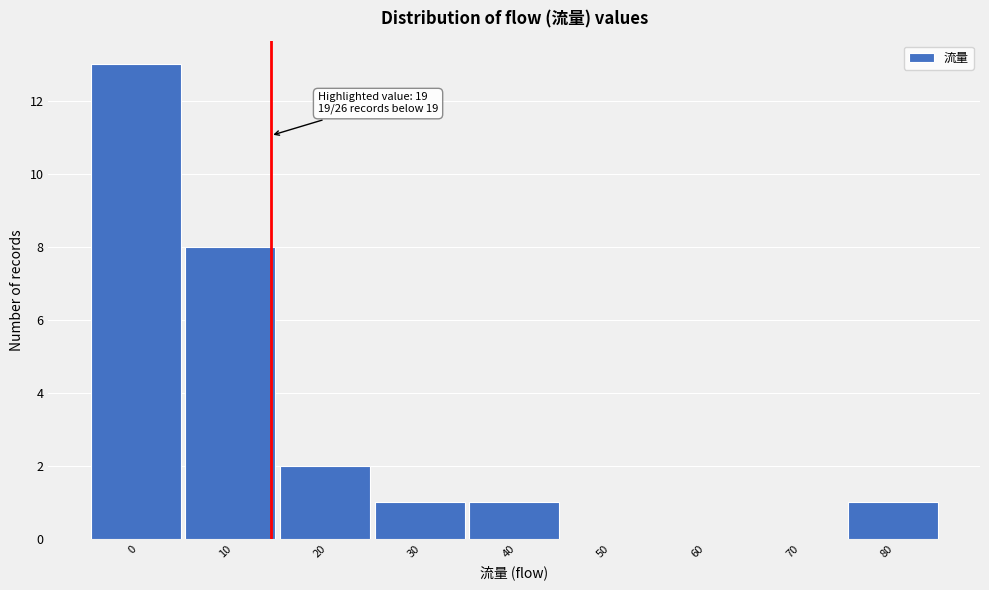

Reading right to left, transcribe all the data shown in this chart.

80=1	70=0	60=0	50=0	40=1	30=1	20=2	10=8	0=13